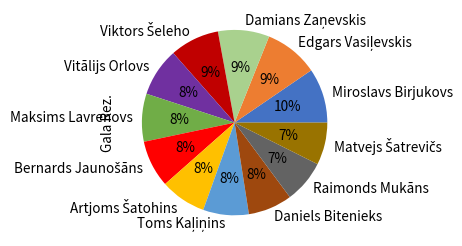

Which has a higher value, Raimonds Mukāns or Miroslavs Birjukovs?

Miroslavs Birjukovs